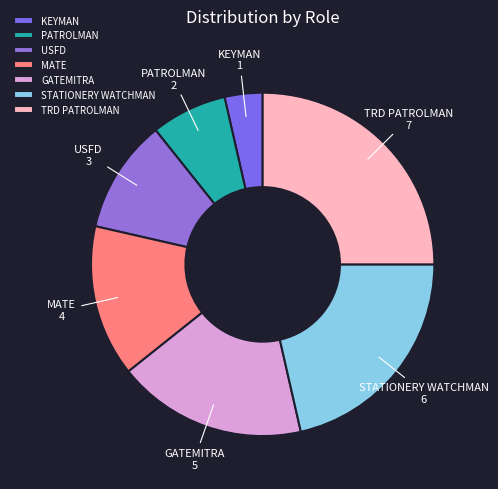

What is the largest slice in the pie chart?

TRD PATROLMAN